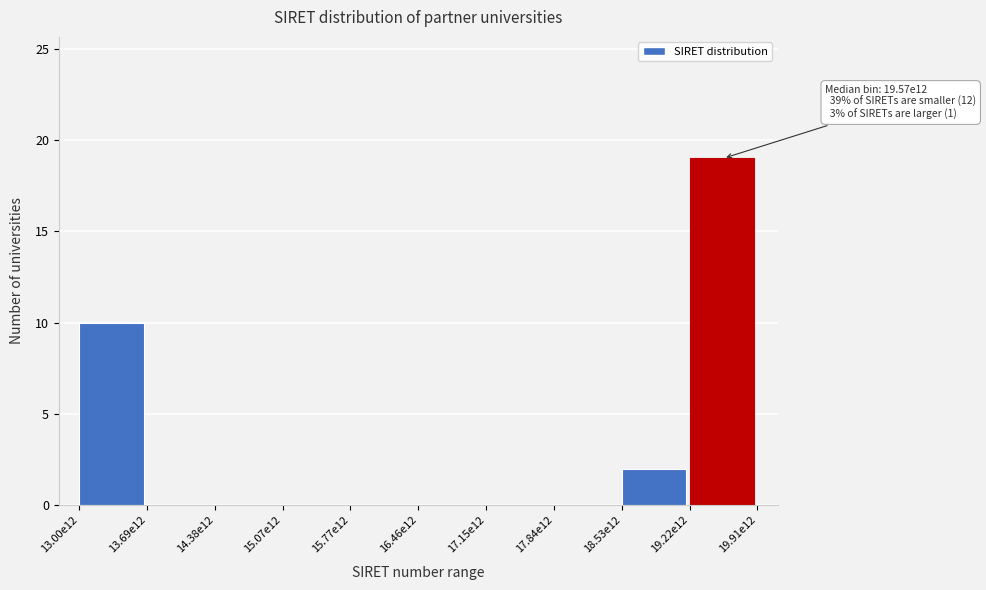

Reading right to left, extract all data points from this chart.

19.22e12=19	18.53e12=2	17.84e12=0	17.15e12=0	16.46e12=0	15.77e12=0	15.07e12=0	14.38e12=0	13.69e12=0	13.00e12=10